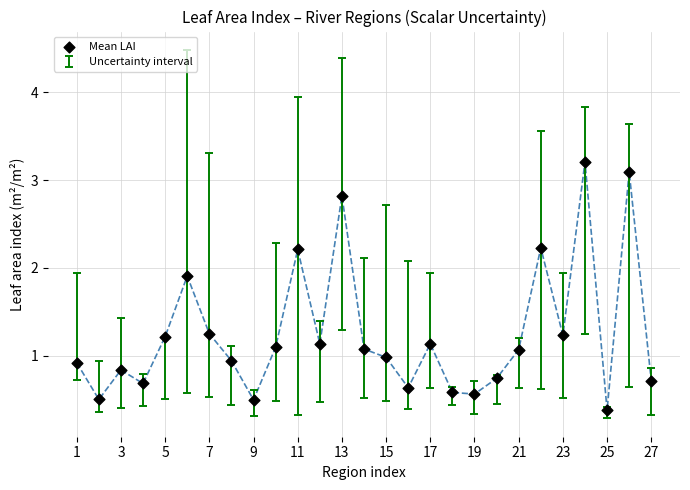

What is the range of X values (max minus min)?

26.0